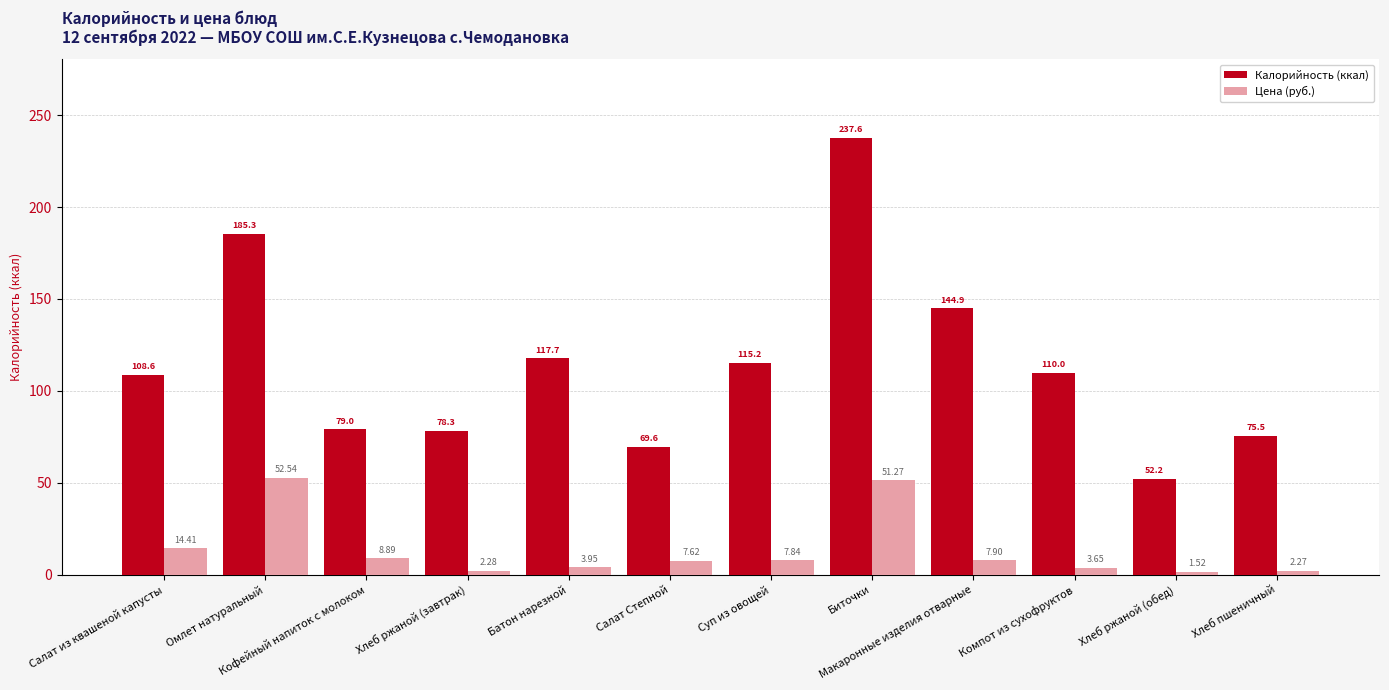

What is the highest value of the Цена (руб.) series?

52.5